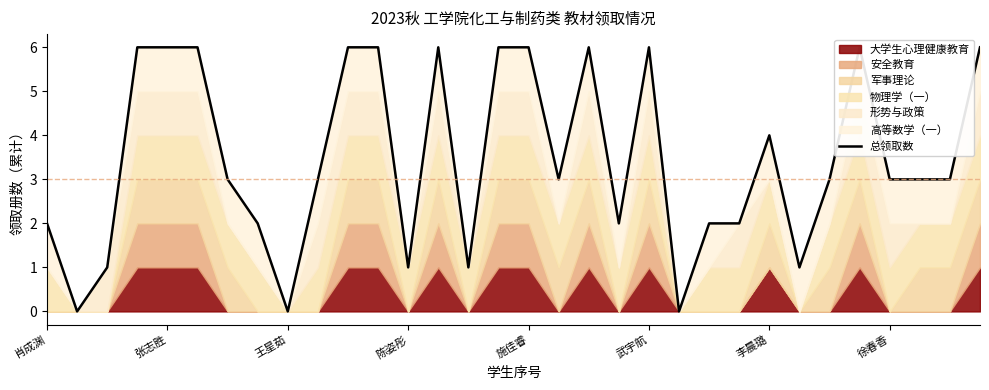

Which has a higher value, 22 or 11?

11